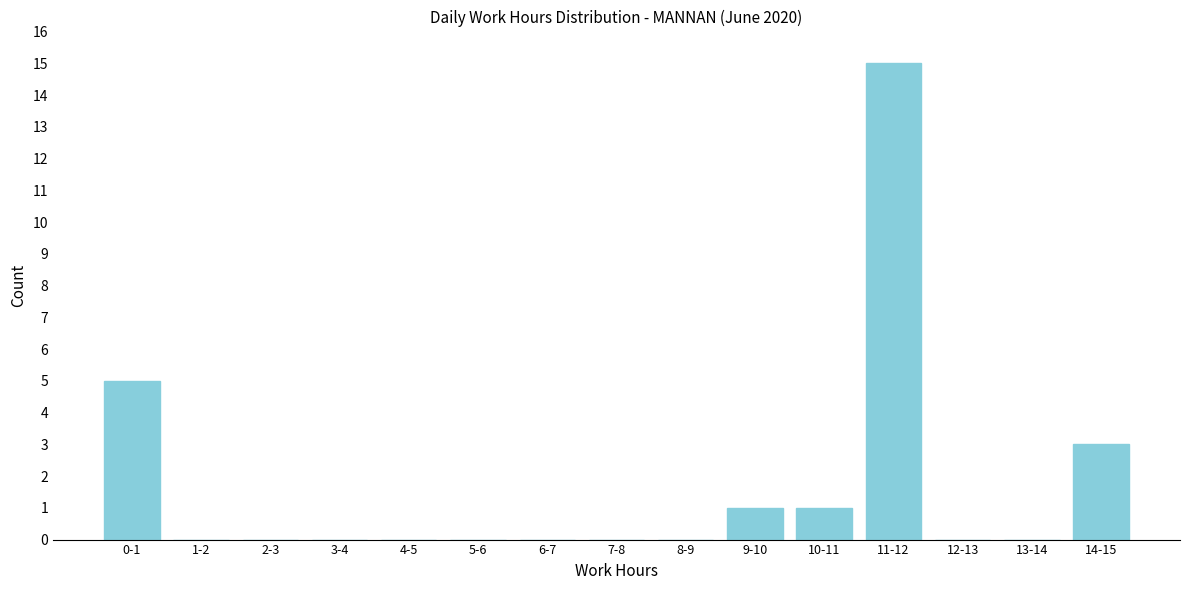

Reading left to right, what are all the values shown in this chart?

0-1=5	1-2=0	2-3=0	3-4=0	4-5=0	5-6=0	6-7=0	7-8=0	8-9=0	9-10=1	10-11=1	11-12=15	12-13=0	13-14=0	14-15=3